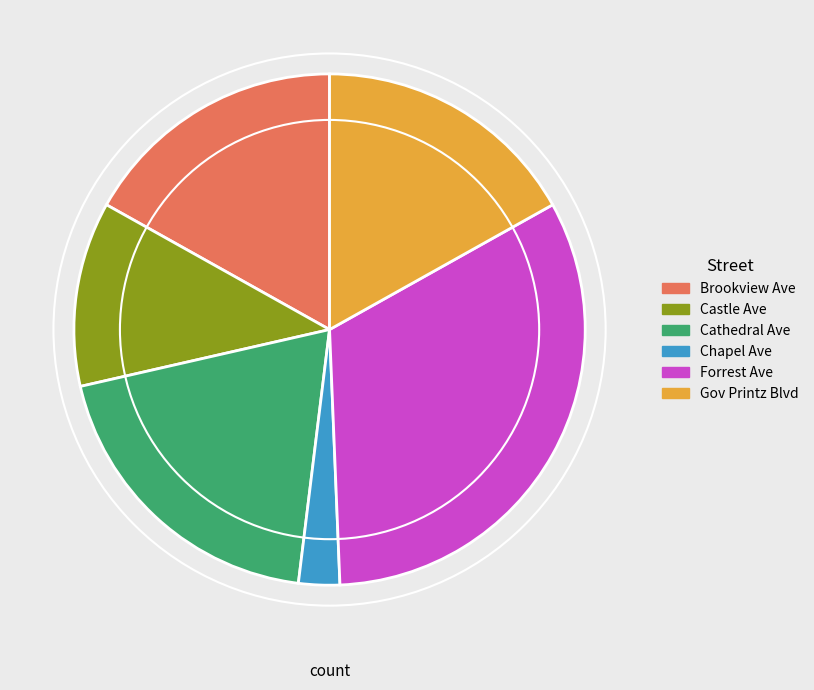

Is it true that Chapel Ave is 3% of the pie?

True